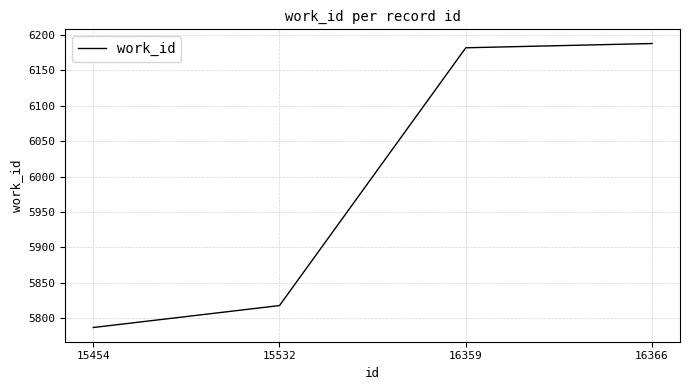

Is it true that the value at 16359 is 6182?

True